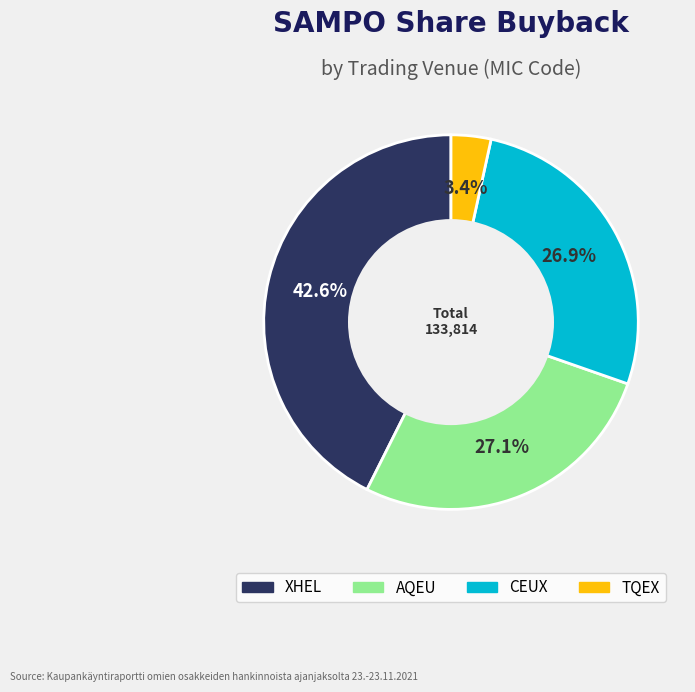

Which slice is the largest?

XHEL